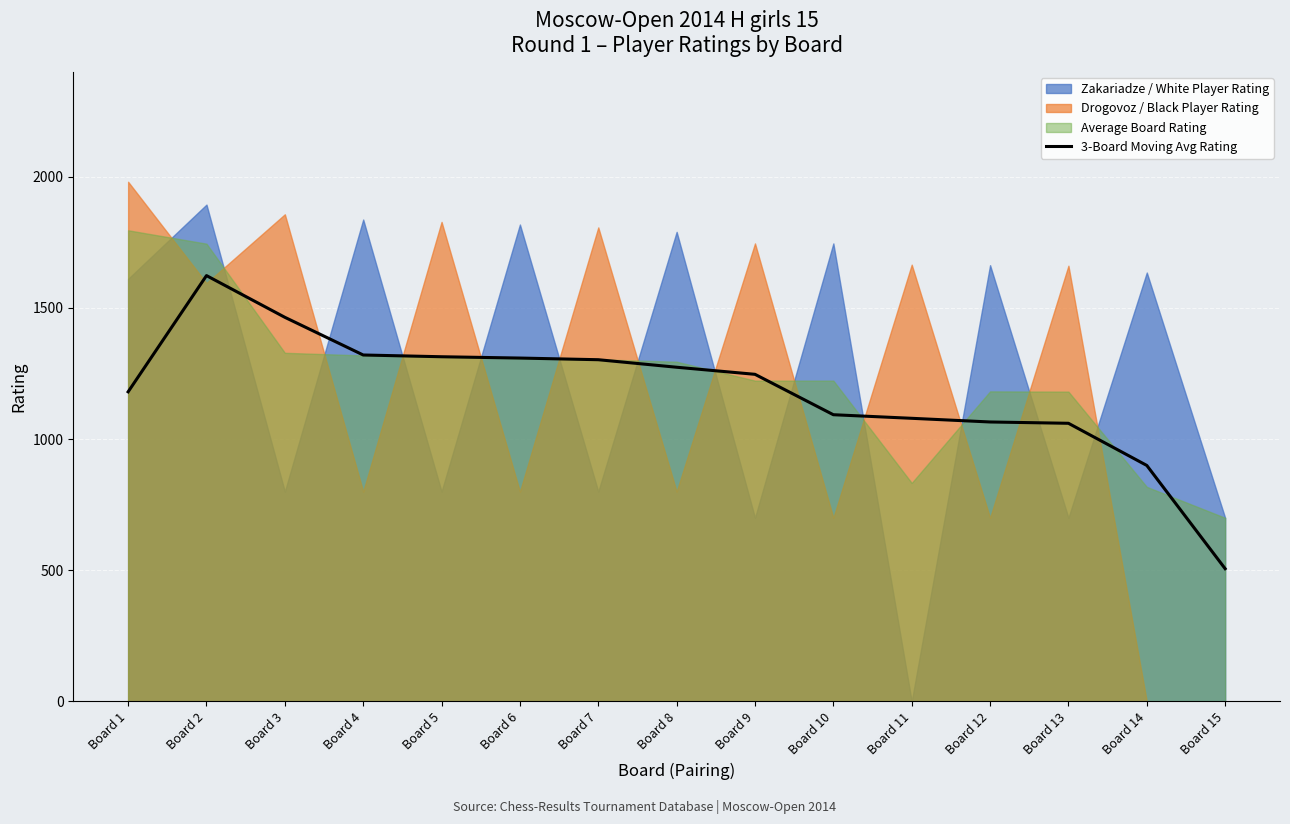

The value of 3-Board Moving Avg Rating at Board 10 is 1598.5. True or false?

False